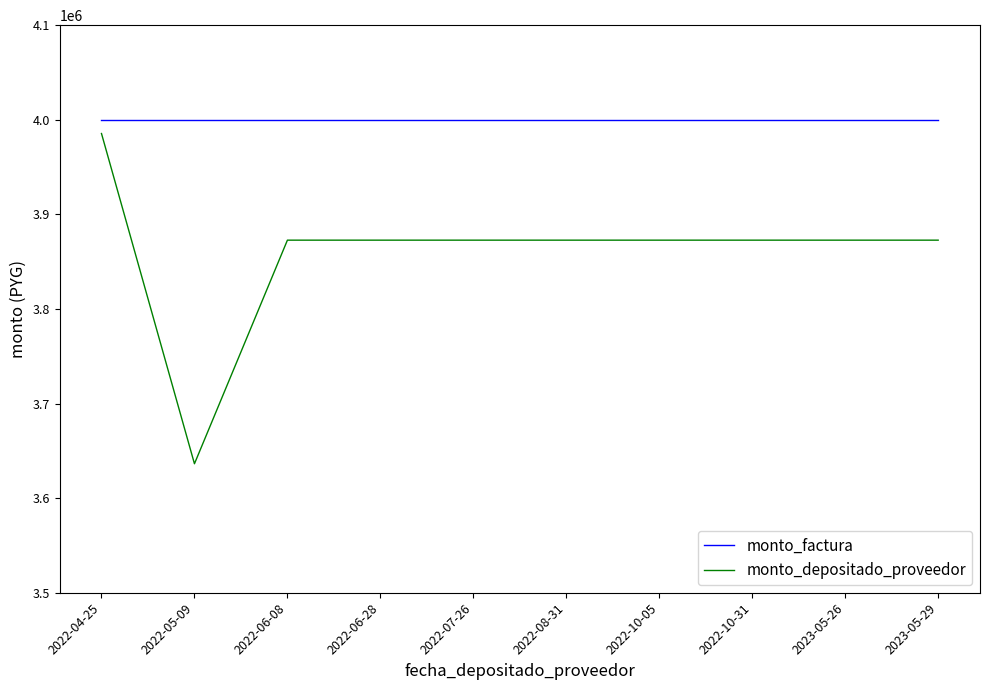

What is the lowest value of the monto_depositado_proveedor series?

3636364